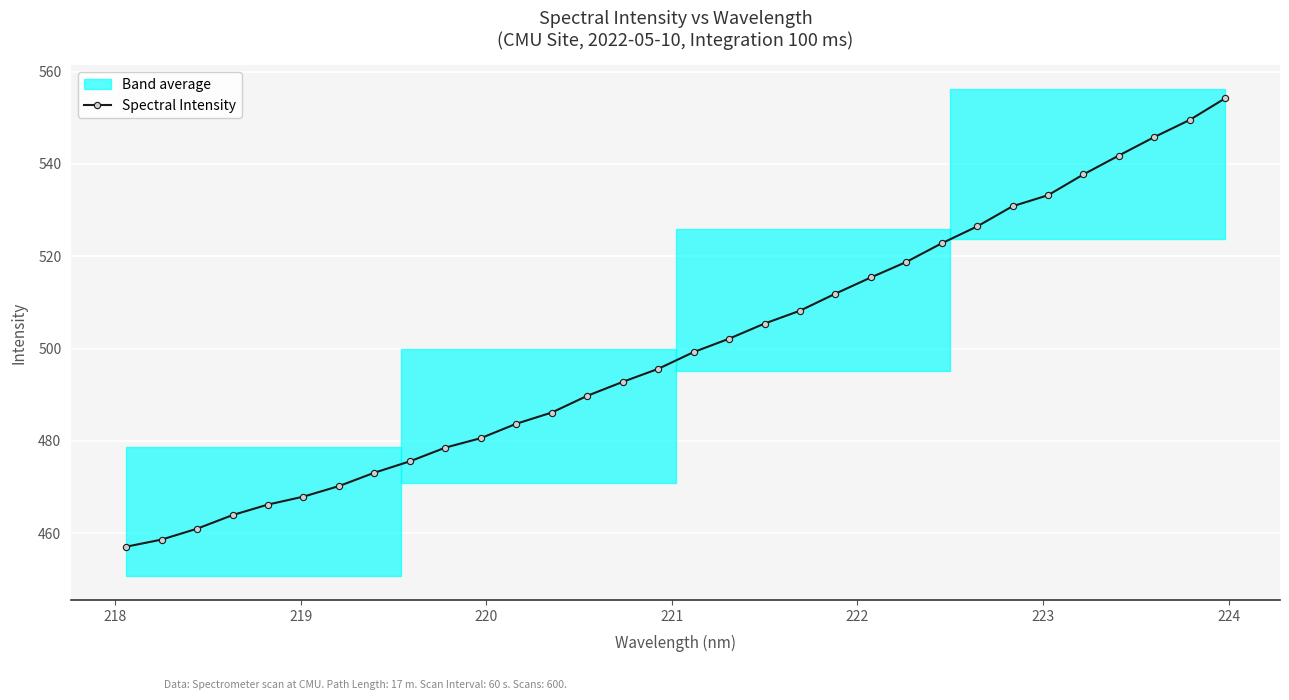

What is the minimum value for Spectral Intensity?

457.1